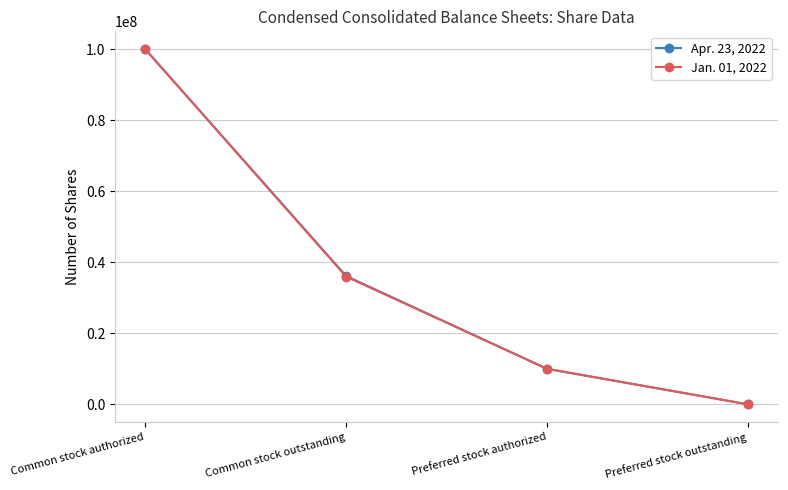

What is the highest value of the Apr. 23, 2022 series?

100000000